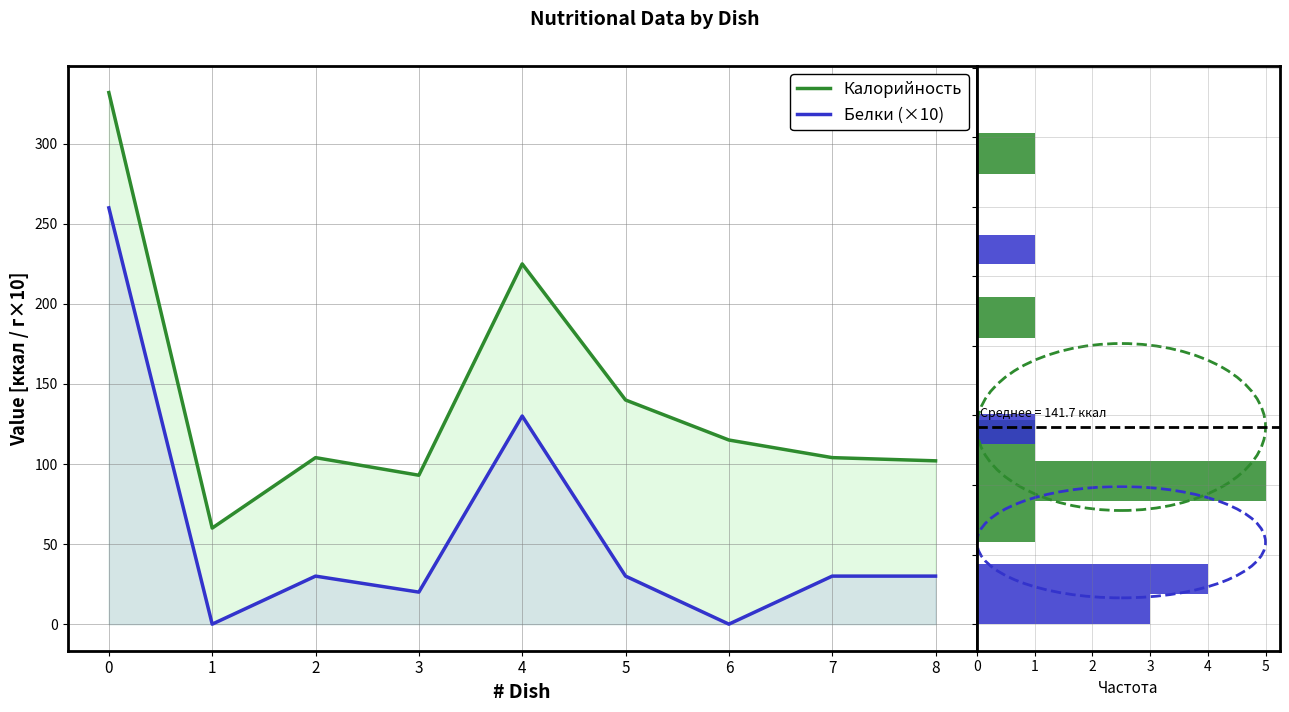

The value of Калорийность at 0 is 68. True or false?

False